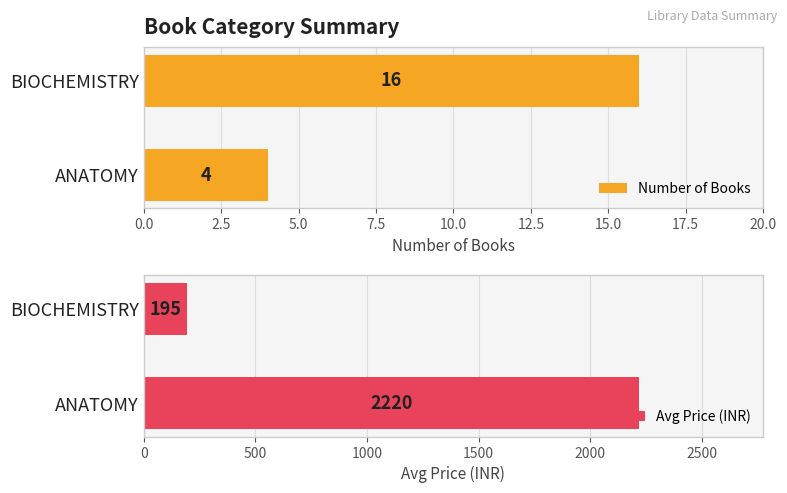

What are all the series names shown in the legend?

Number of Books, Avg Price (INR)